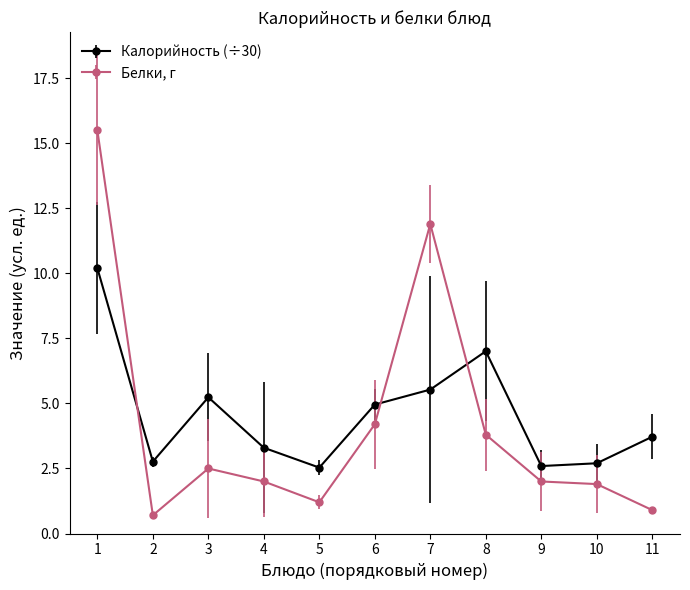

What is the value of the Калорийность (÷30) point at the 4th from the left?

3.3